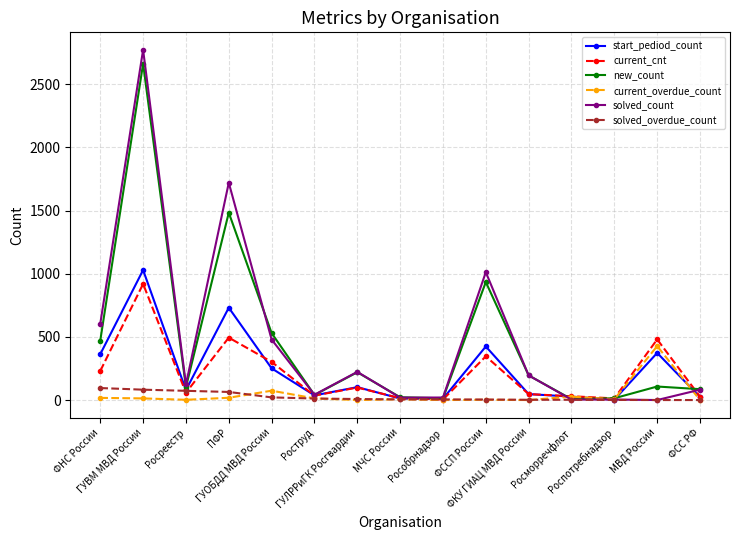

Which series has the widest spread of values?

solved_count